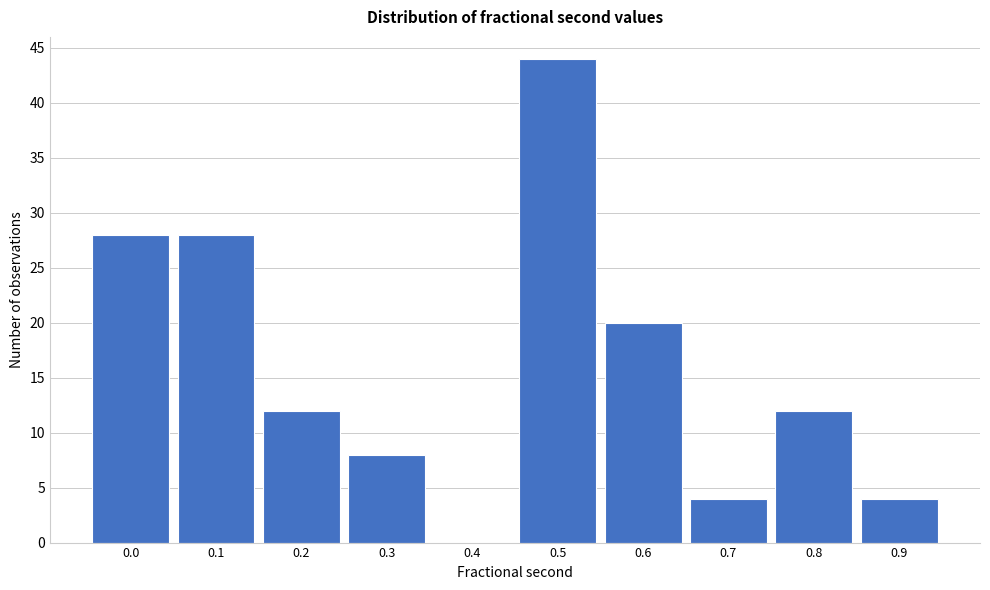

Reading left to right, what are all the values shown in this chart?

0.0=28	0.1=28	0.2=12	0.3=8	0.4=0	0.5=44	0.6=20	0.7=4	0.8=12	0.9=4